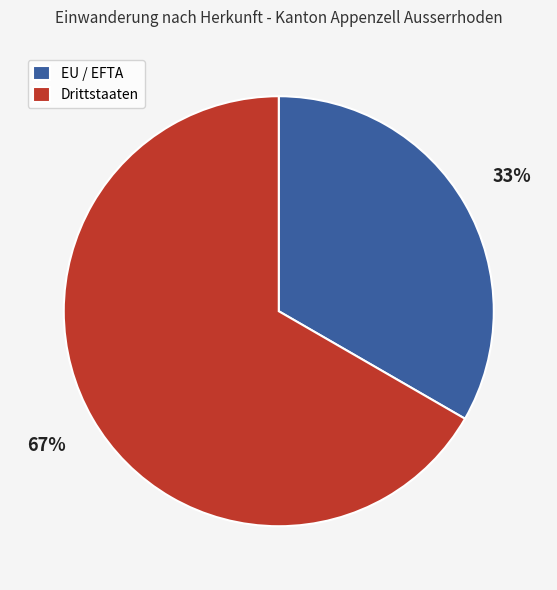

Rank the categories by value from lowest to highest.

EU / EFTA, Drittstaaten